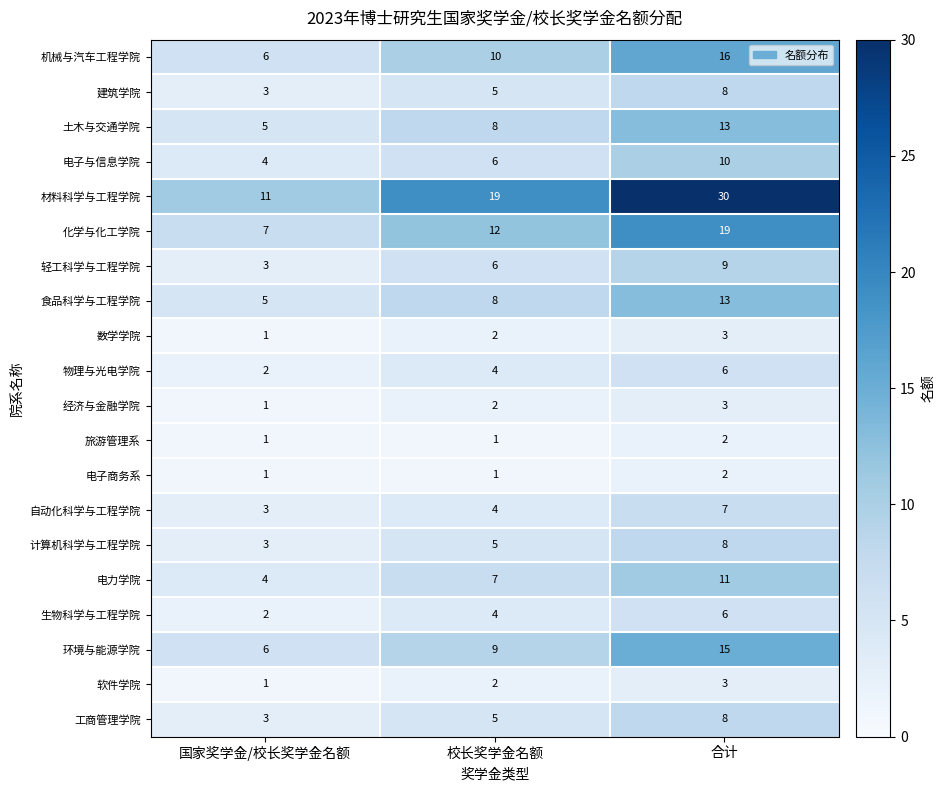

What is the difference between the highest and lowest values at 国家奖学金/校长奖学金名额?

10